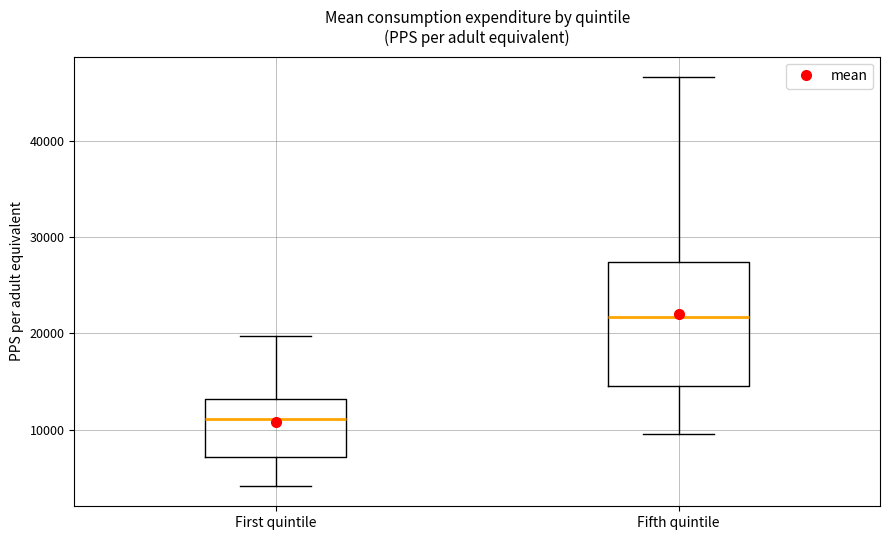

Which box is the tallest, from its lower edge to its upper edge?

Fifth quintile